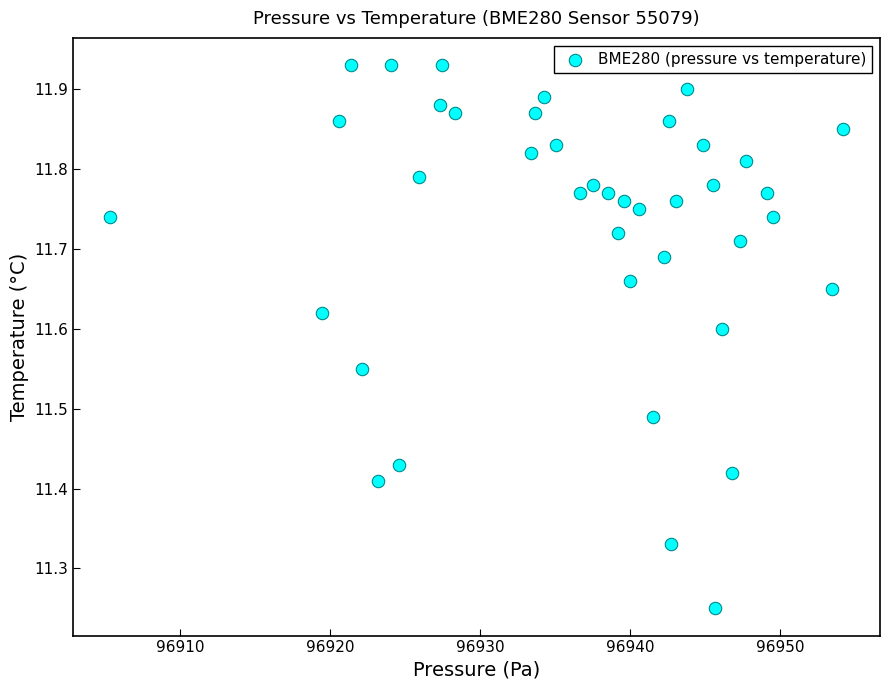

What is the range of X values (max minus min)?

48.9